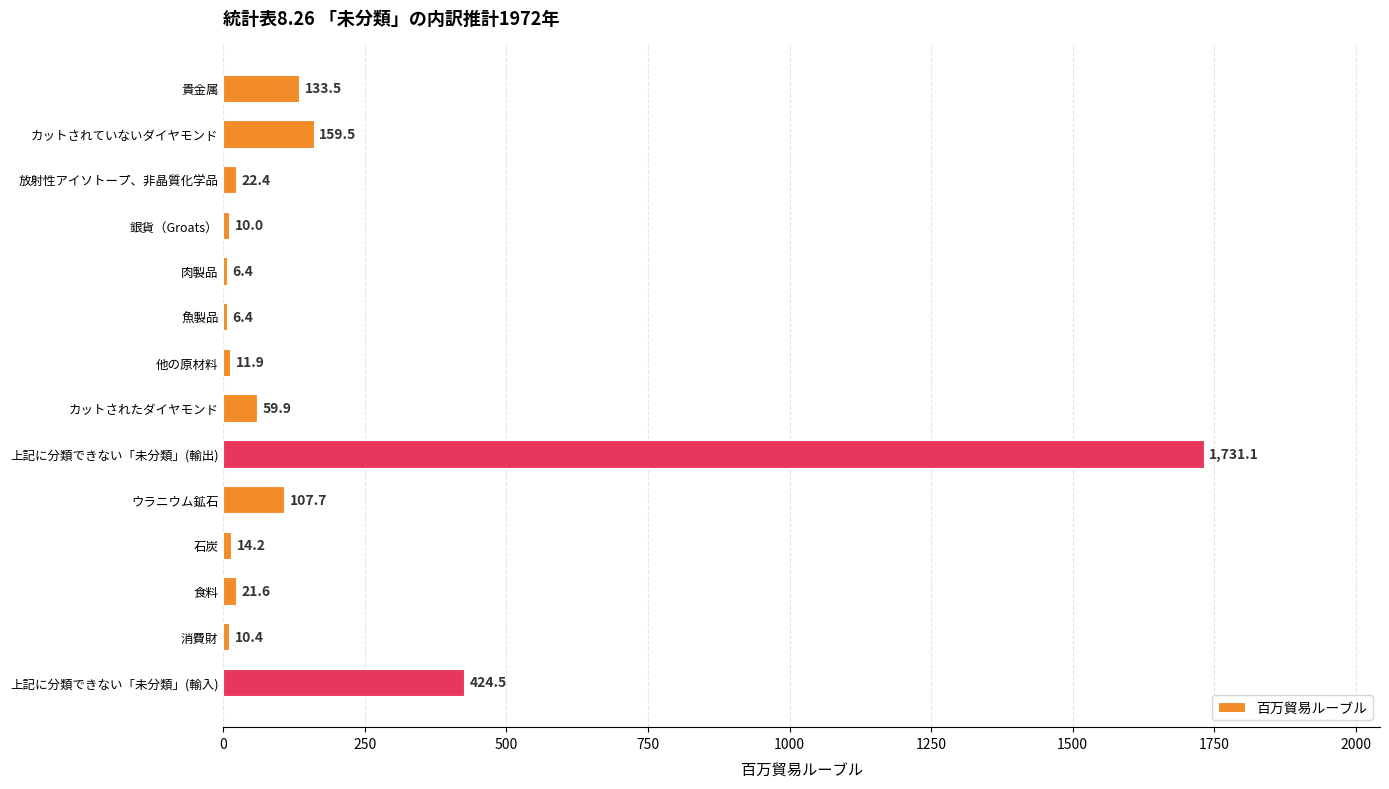

True or false: the data shows 2608.5 at 上記に分類できない「未分類」(輸出).

False